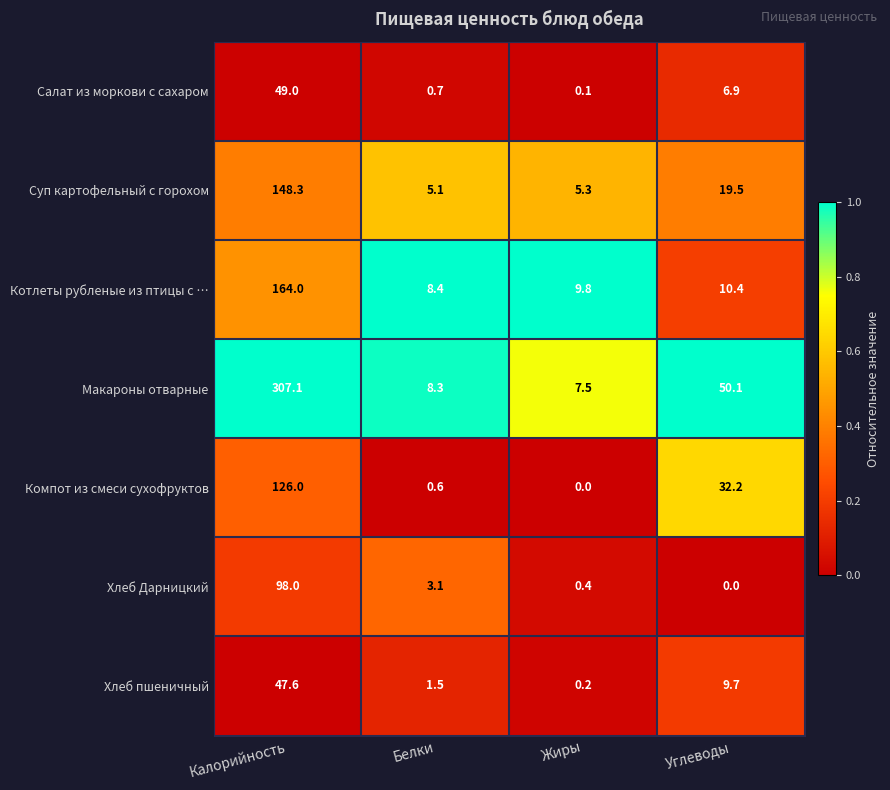

What is the spread (max minus min) of values at Жиры?

9.8